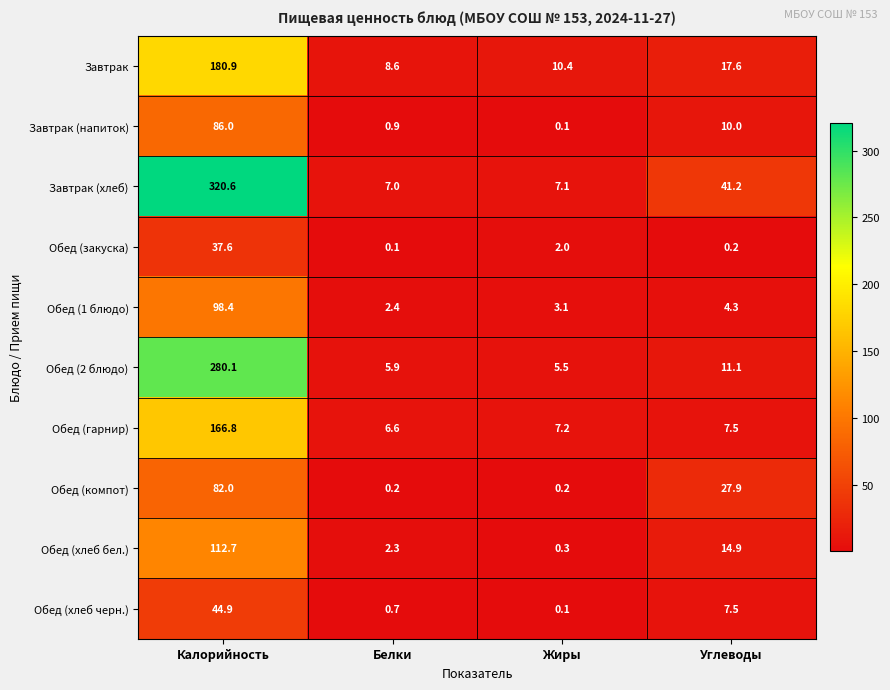

What is the approximate value of Обед (хлеб бел.) at Белки?

2.3